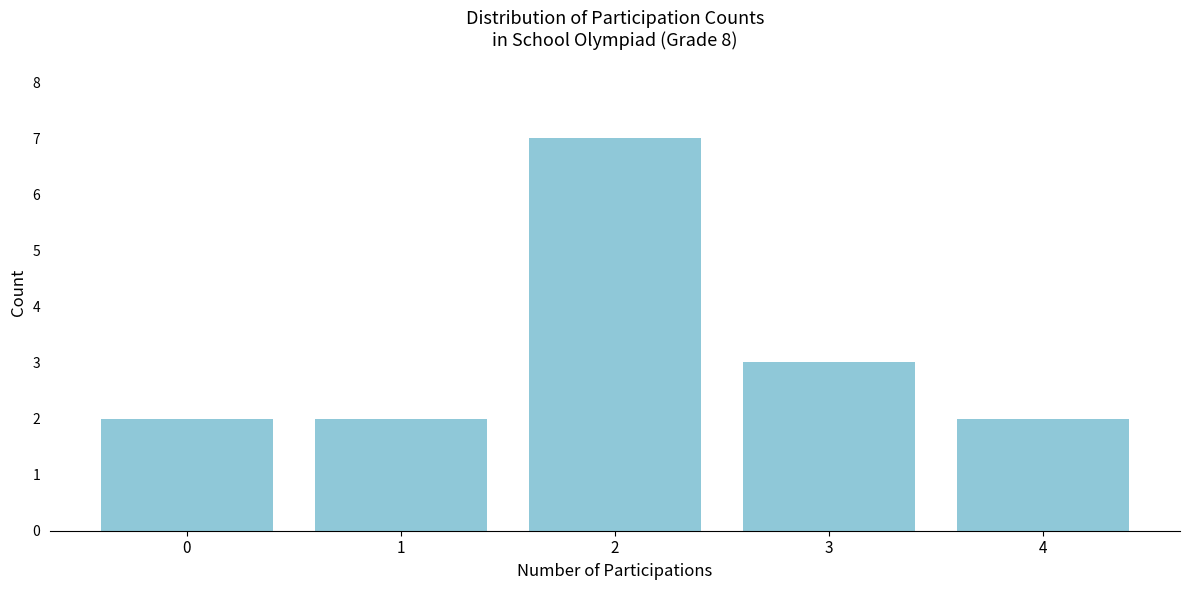

Reading left to right, extract all data points from this chart.

0=2	1=2	2=7	3=3	4=2